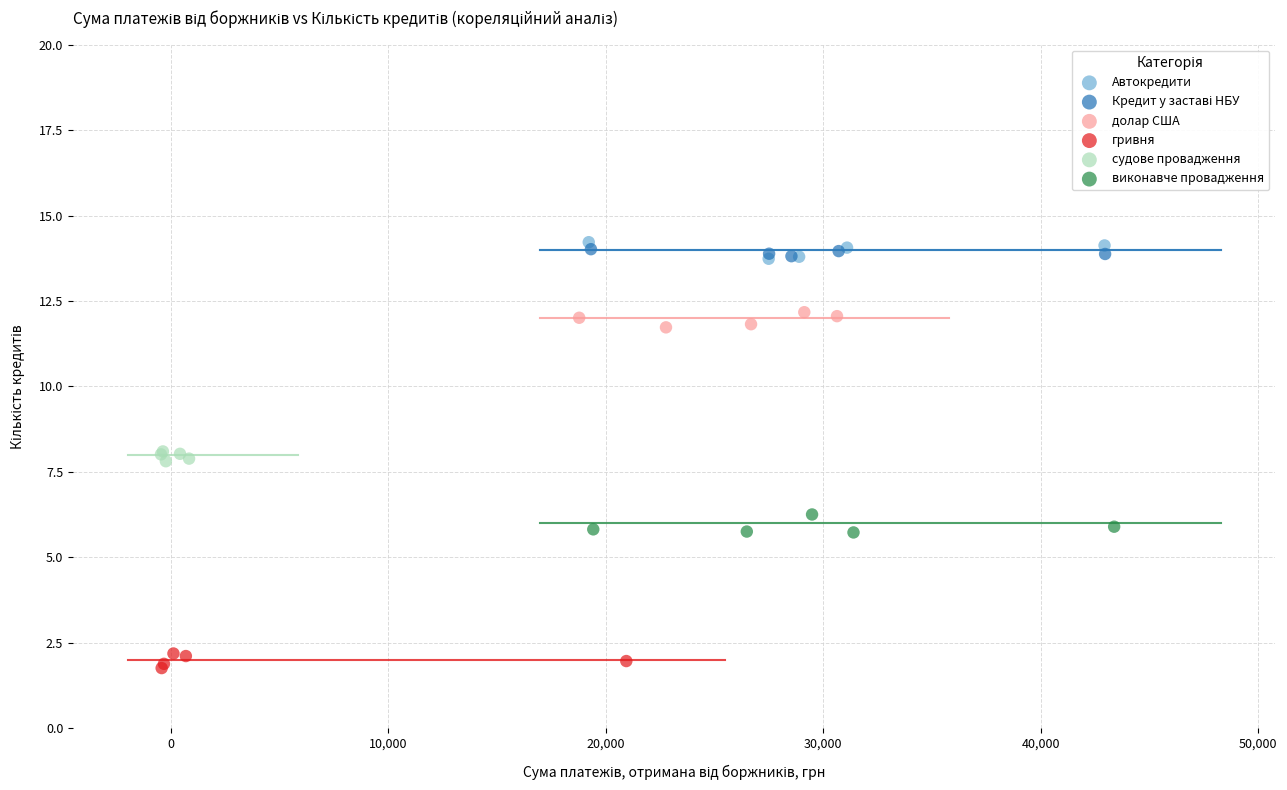

Which series reaches the minimum Y coordinate?

гривня